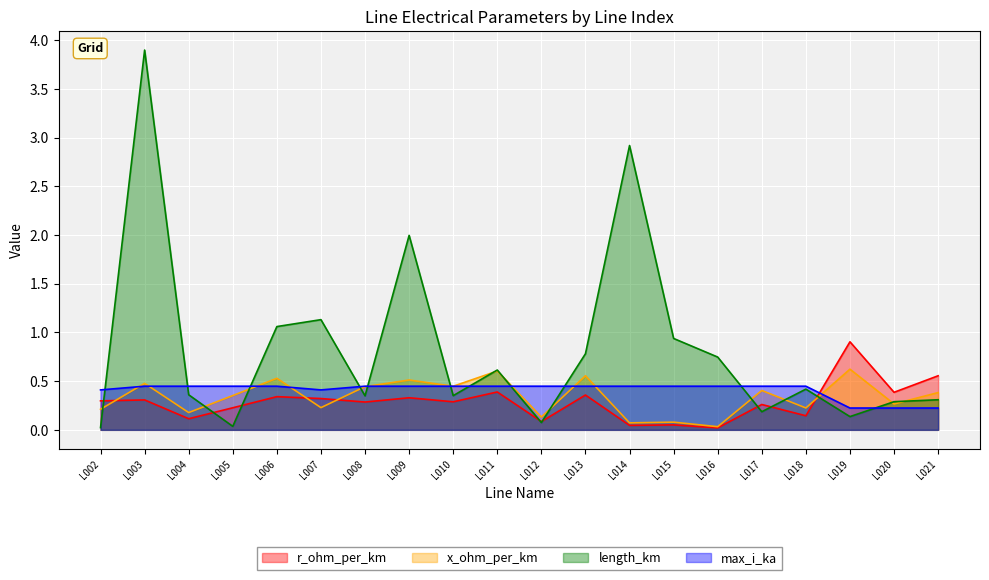

Which category has the highest value in the length_km series?

L003